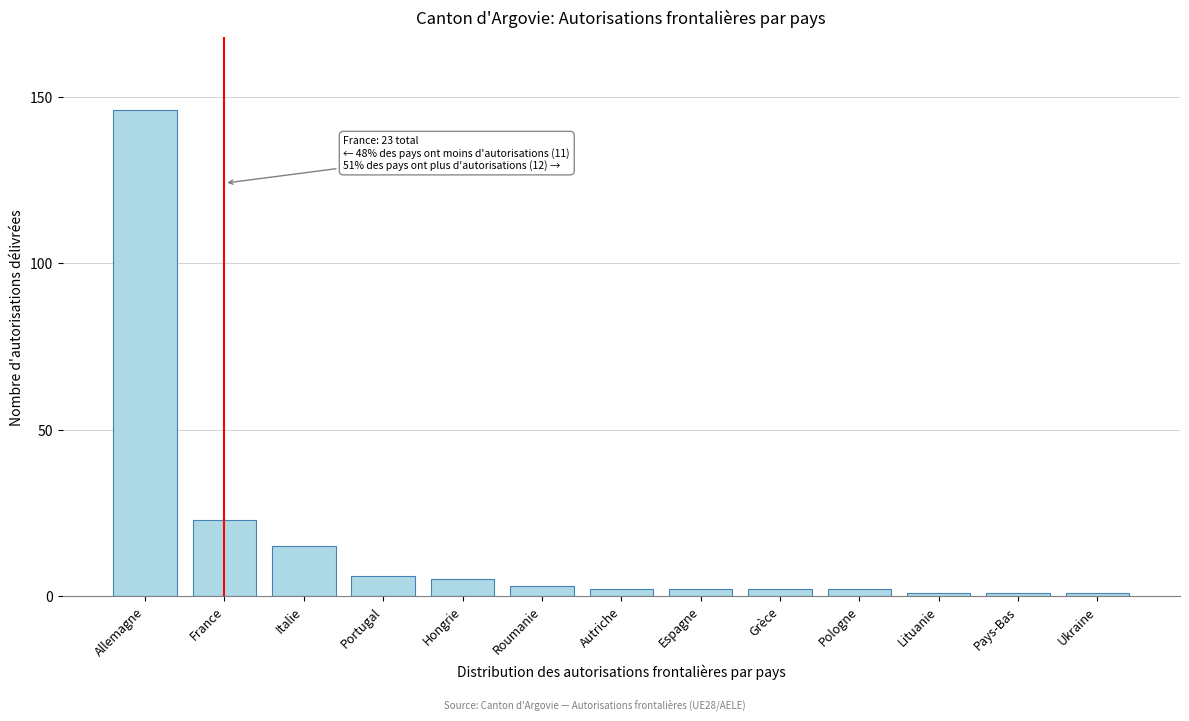

Reading left to right, extract all data points from this chart.

146	23	15	6	5	3	2	2	2	2	1	1	1